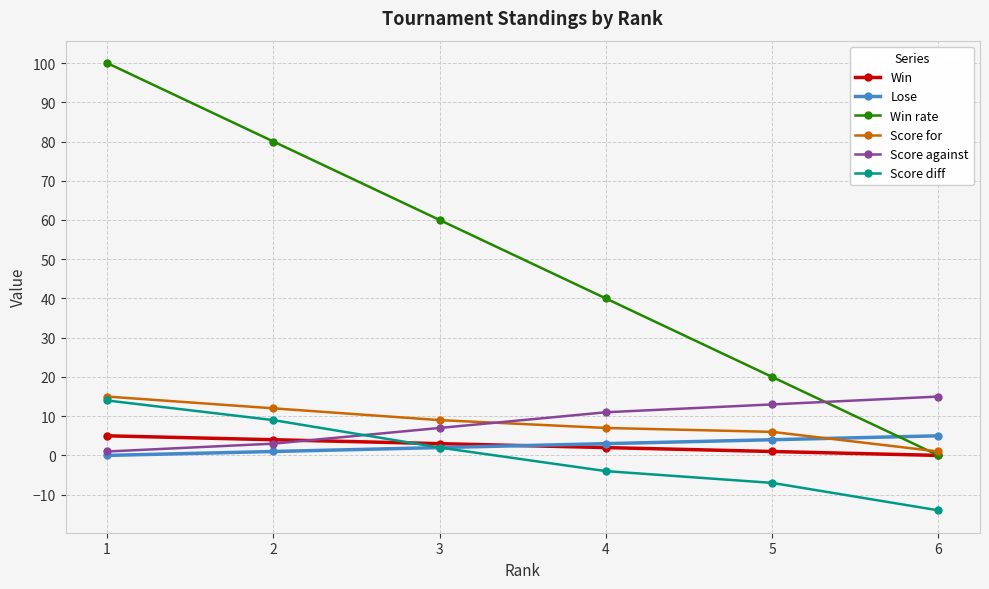

How many values in the Win series are below 3?

3